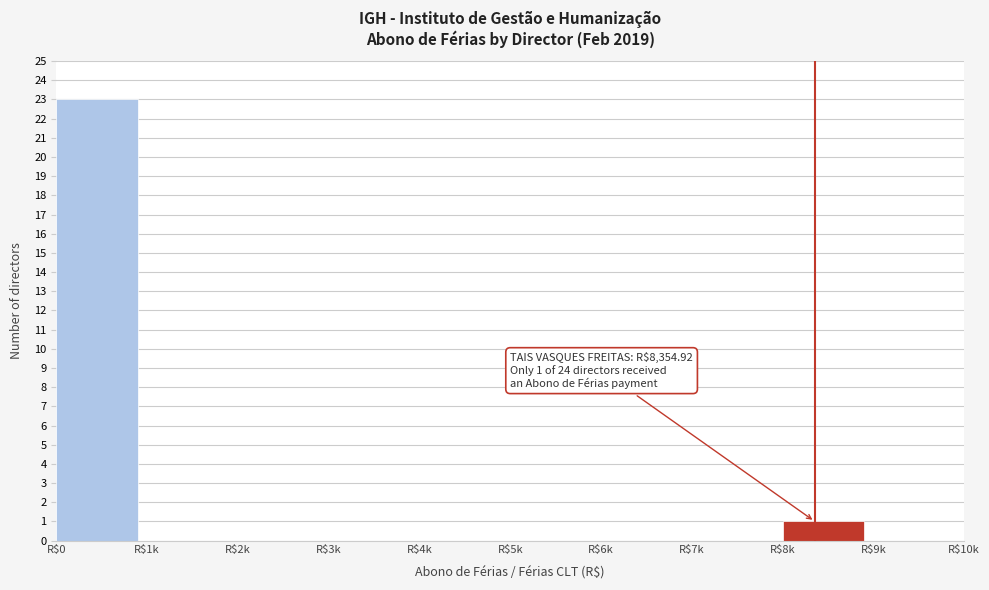

Is it true that the value at R$7k is 0?

True